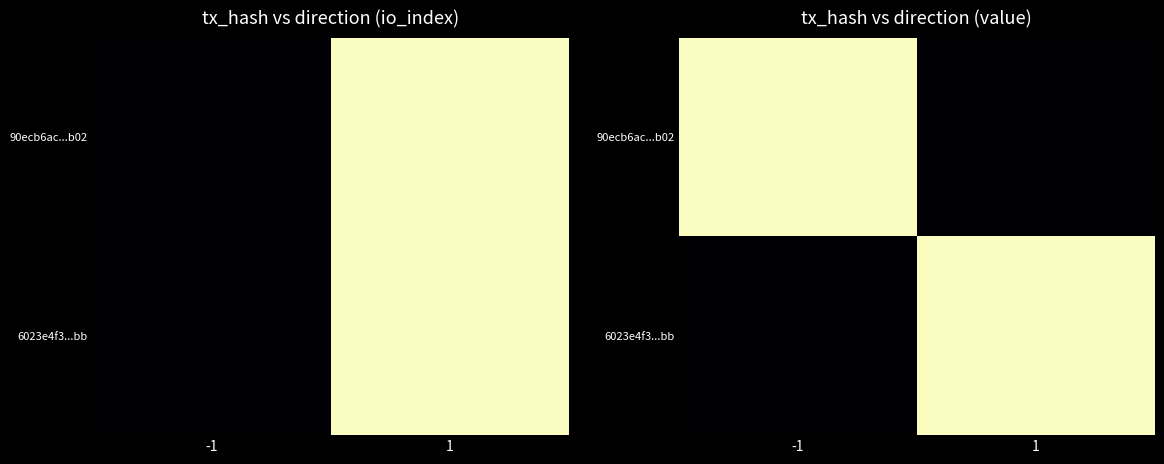

Which series has the largest total across all categories?

90ecb6ac...b02